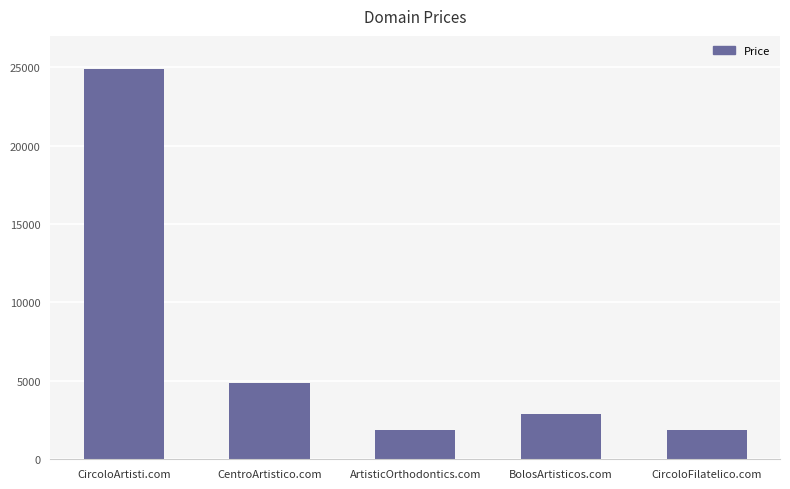

True or false: the data shows 1038 at BolosArtisticos.com.

False